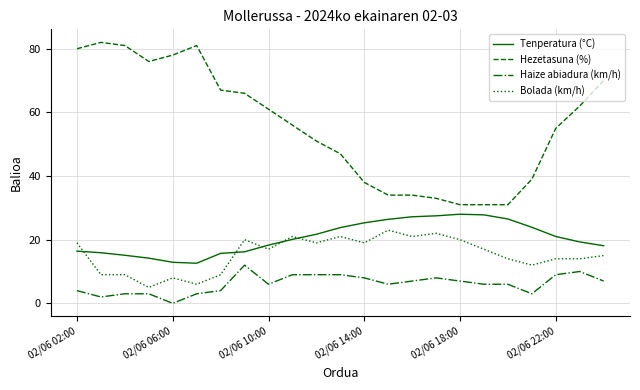

Count the number of data series in this chart.

4